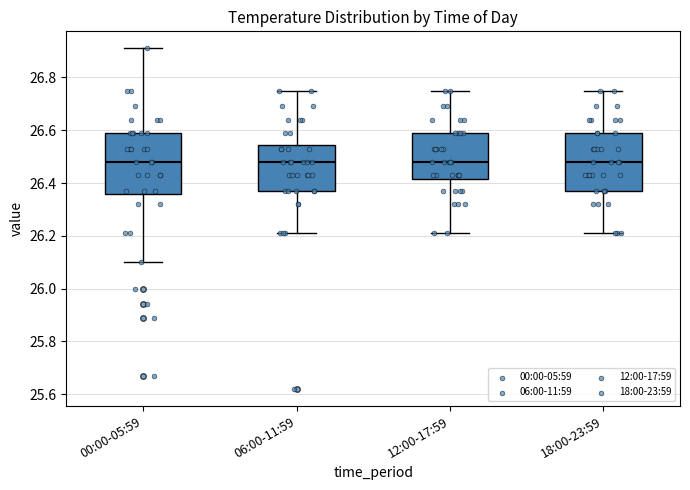

Where does the lower whisker of the box for 06:00-11:59 end on the y-axis? The values are not printed on the chart, so give them approximately, as read against the axis.

26.22